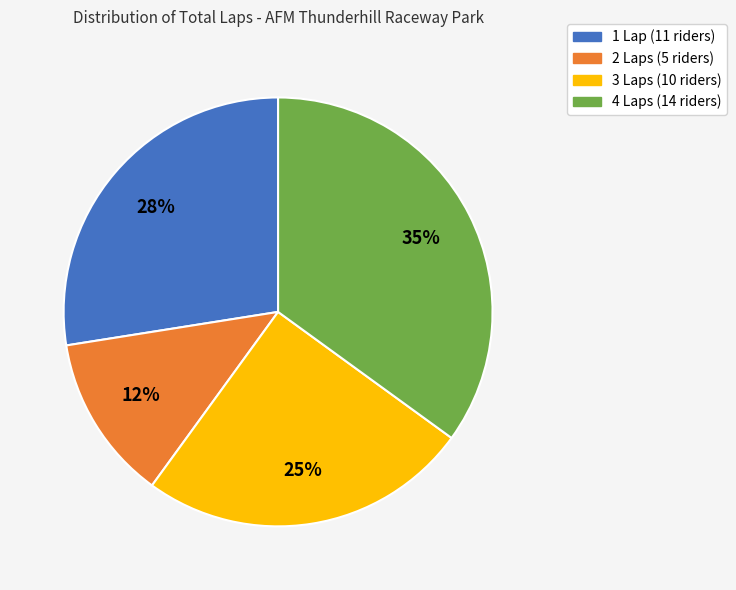

What is the largest slice in the pie chart?

4 Laps